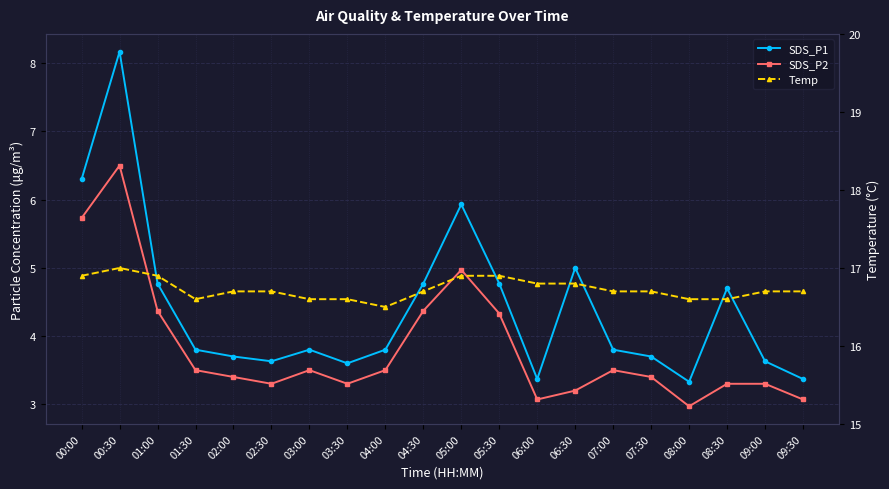

What is the average value of the SDS_P2 series?

3.8